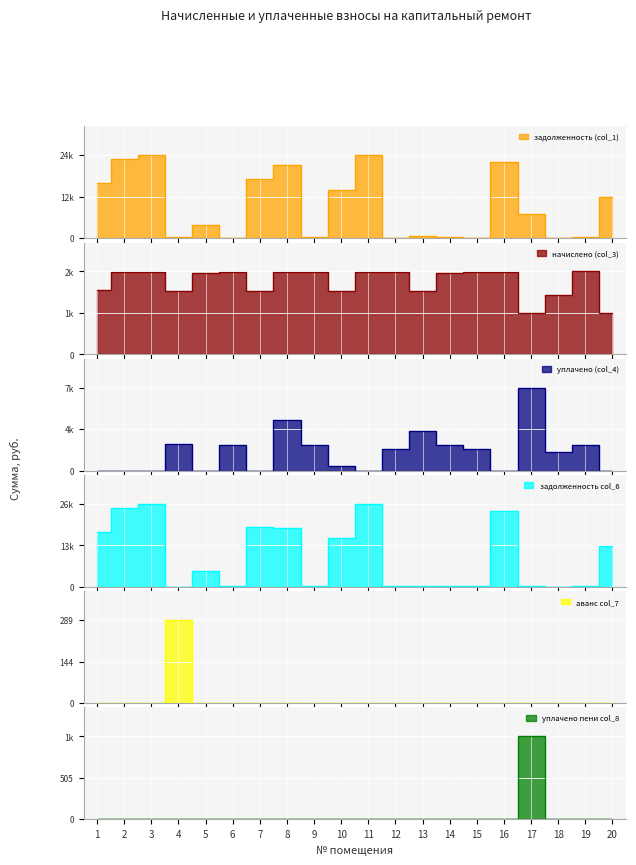

Which label corresponds to the smallest value in the chart?

6